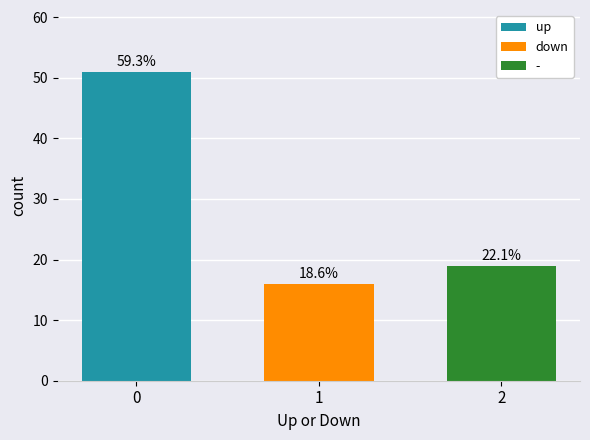

What is the smallest value displayed?

16